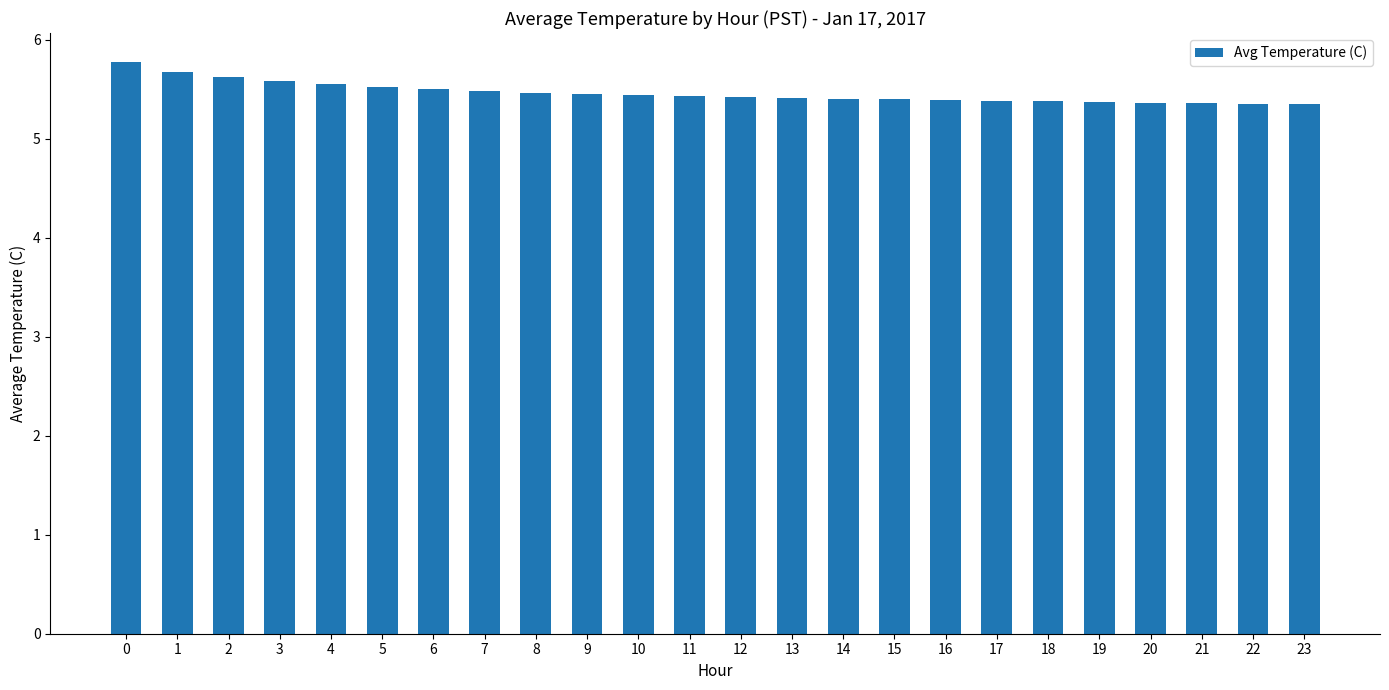

What is the maximum value shown in the chart?

5.8